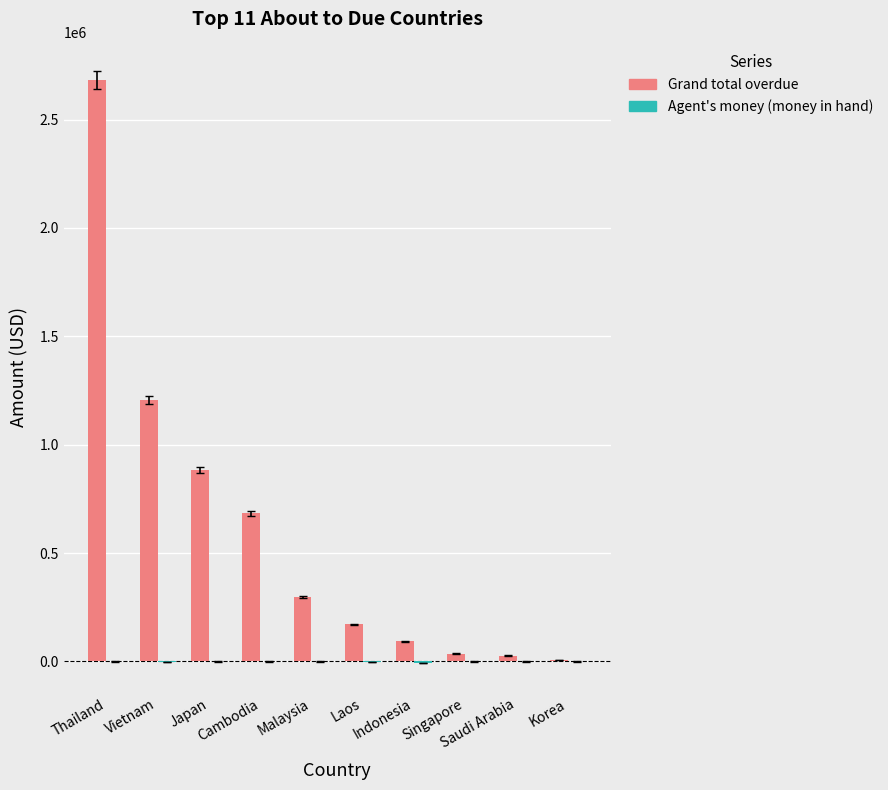

What is the maximum value for Grand total overdue?

2682647.3